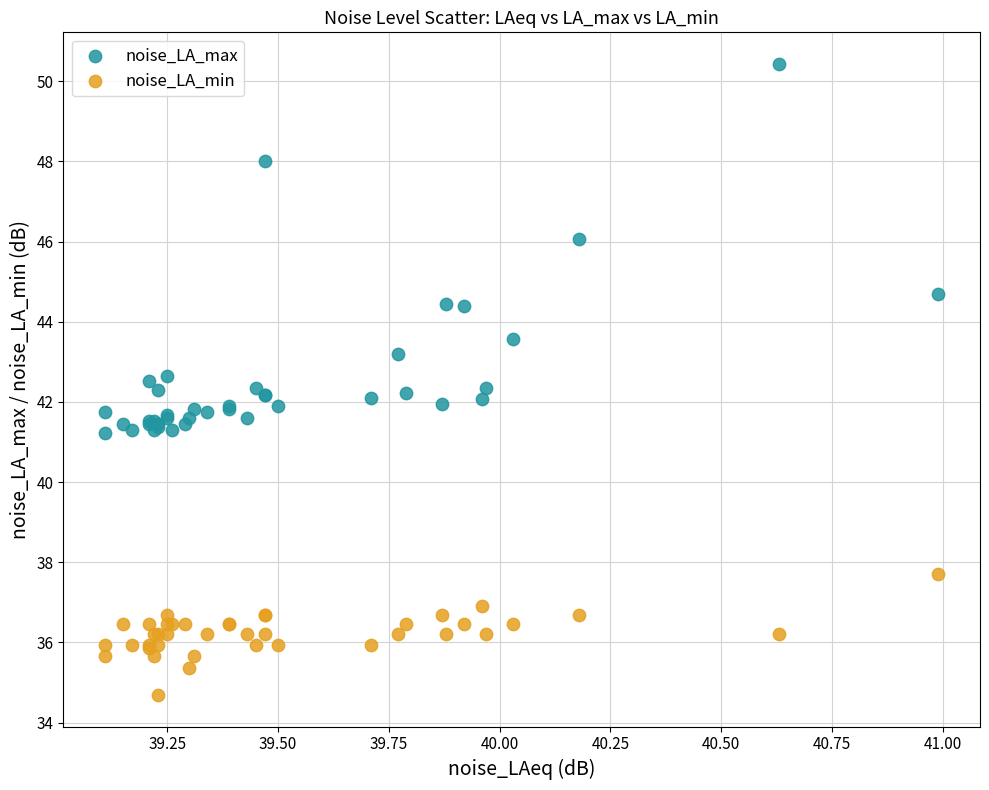

Which series has the largest Y range (max minus min)?

noise_LA_max